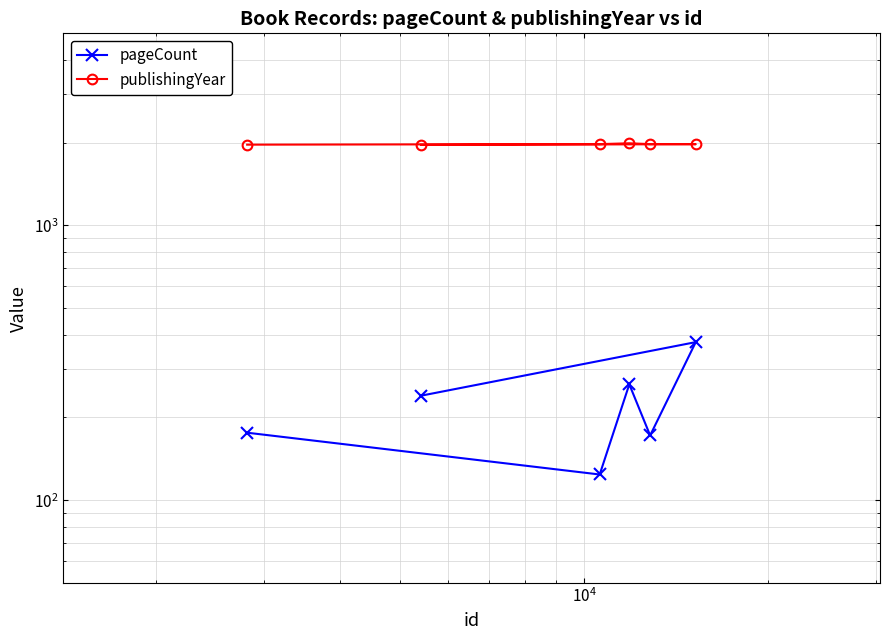

List the series in order of their peak value, lowest first.

pageCount, publishingYear